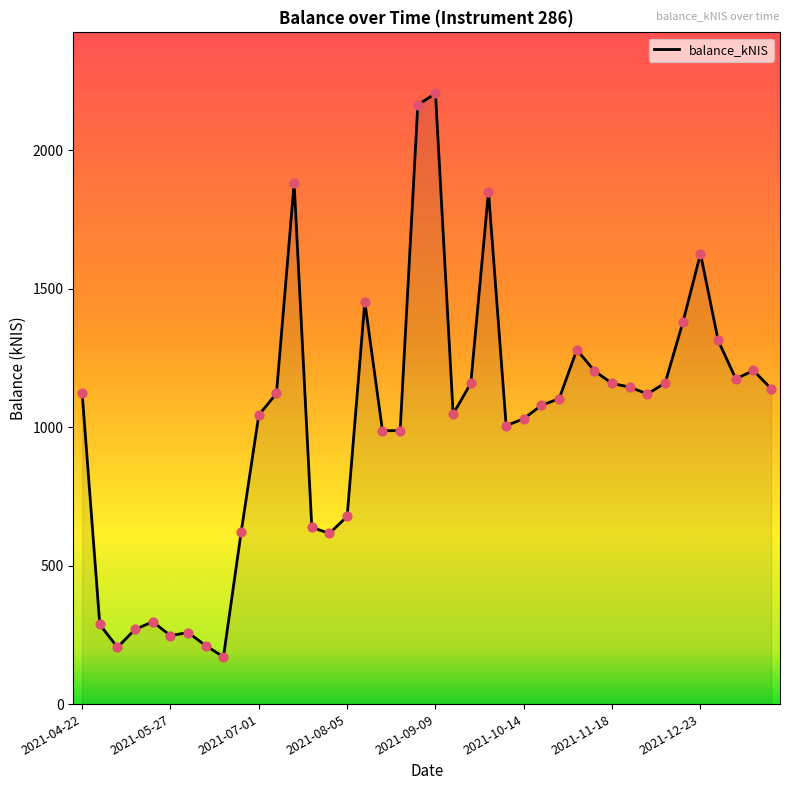

What is the maximum value shown in the chart?

2206.0